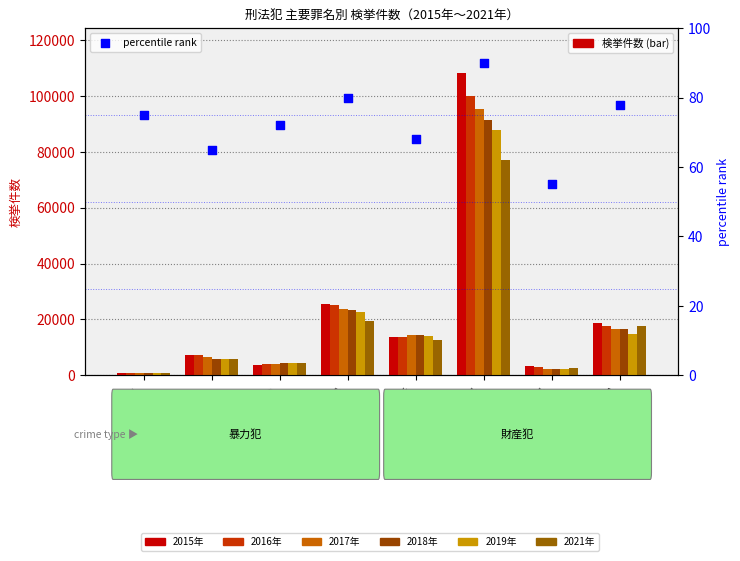

Which series contains the highest Y value?

2015年